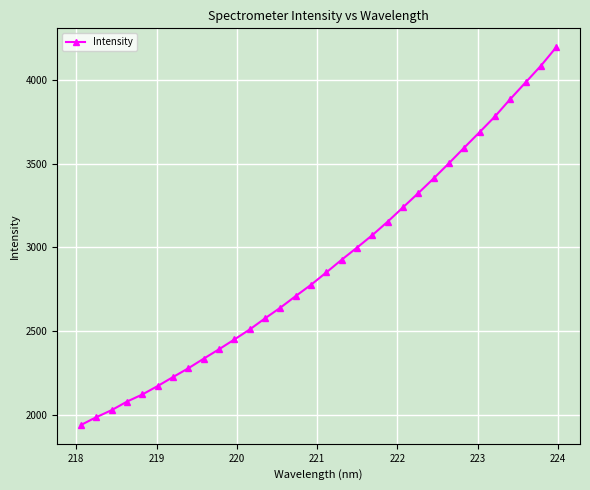

What is the smallest value displayed?

1939.5